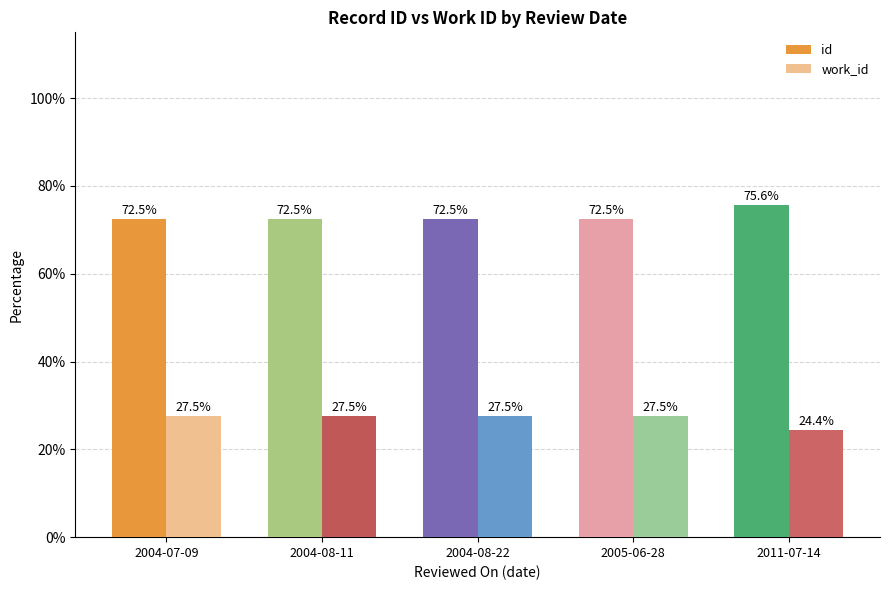

What is the sum of all id values?

365.6